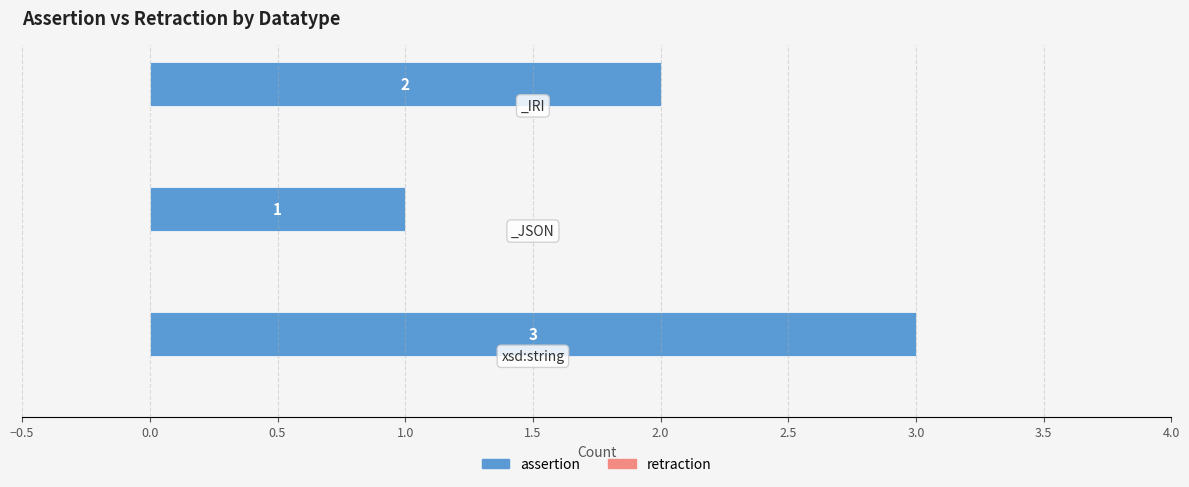

How many values are between 1 and 3?

3